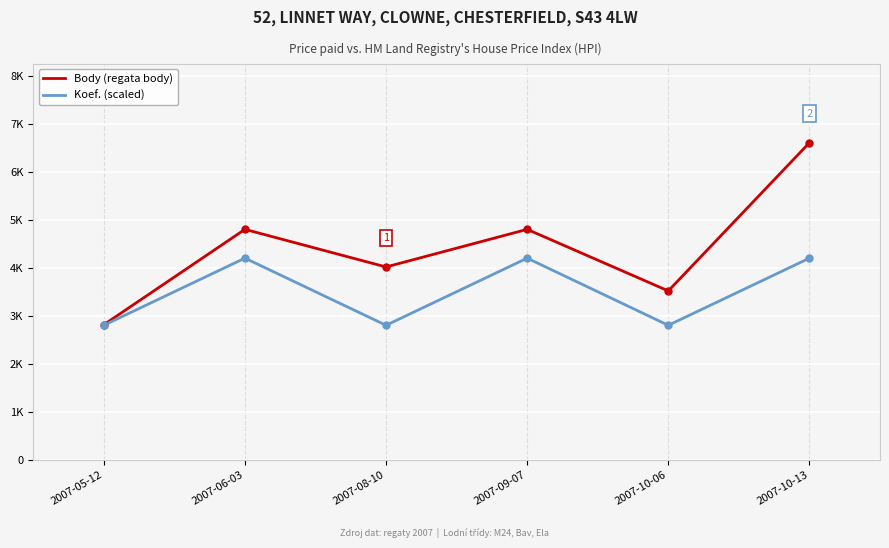

Where is the first local maximum for Koef. (scaled)?

2007-06-03